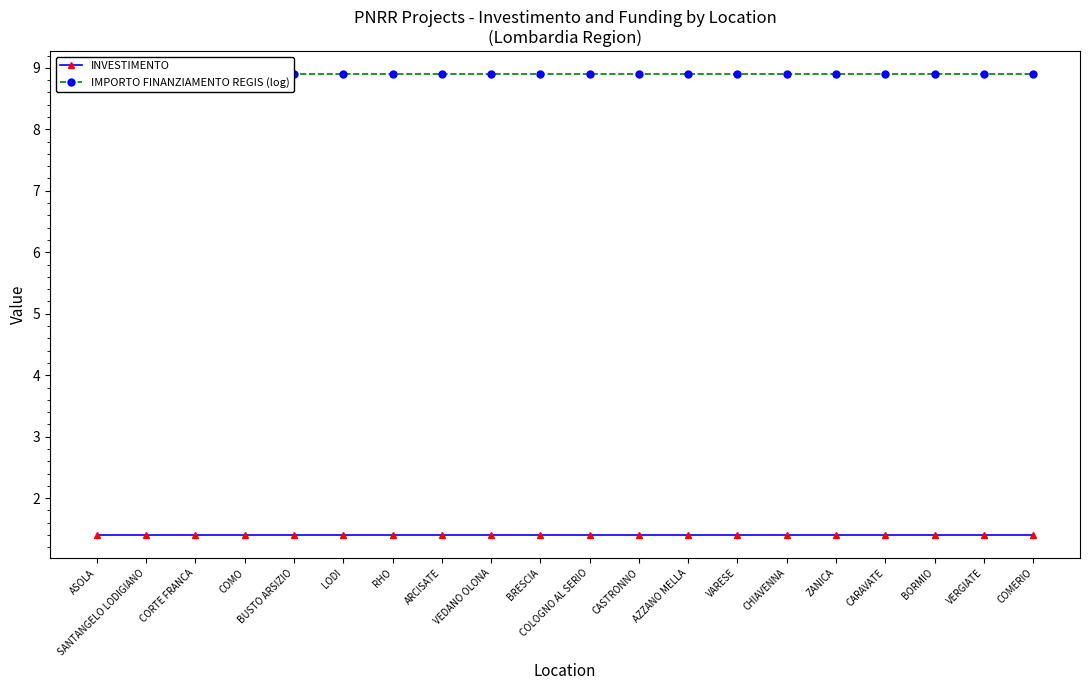

How many lines are shown in the chart?

2